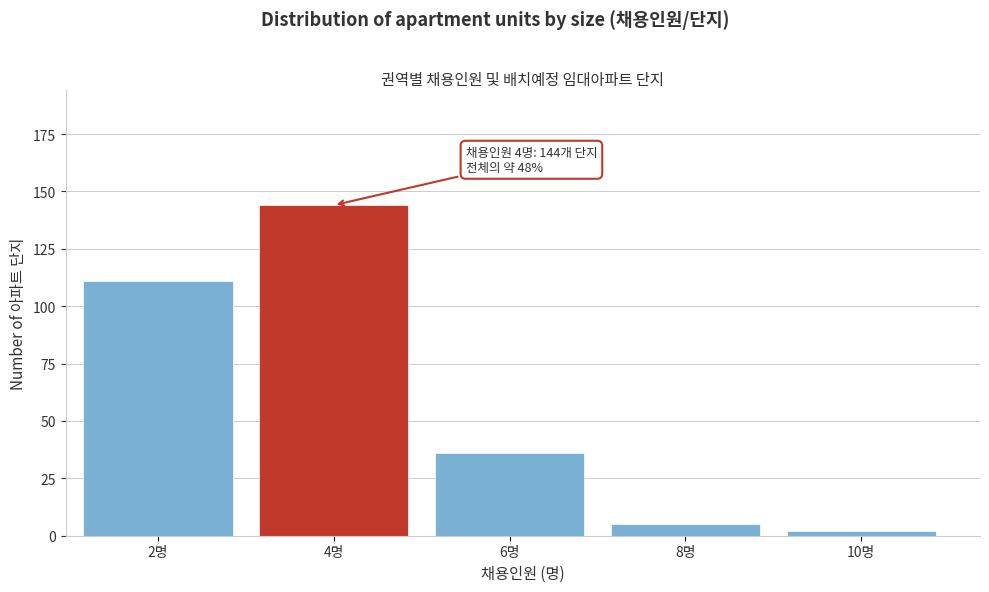

Reading left to right, what are all the values shown in this chart?

2명=111	4명=144	6명=36	8명=5	10명=2